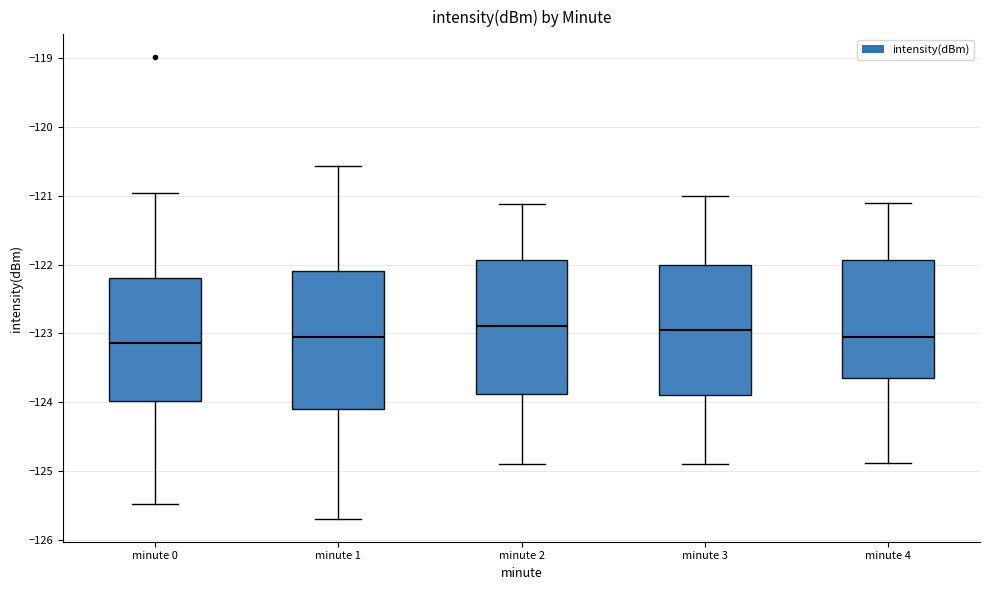

Reading left to right, read every box against the y-axis: the position of its median line, the range the box covers, and the ends of its whiskers. The values are not printed on the chart, so give them approximately, as read against the axis.

minute 0: median -123.1, box -124.0 to -122.2, whiskers -125.5 to -121.0
minute 1: median -123.1, box -124.1 to -122.1, whiskers -125.7 to -120.6
minute 2: median -122.9, box -123.9 to -121.9, whiskers -124.9 to -121.1
minute 3: median -122.9, box -123.9 to -122.0, whiskers -124.9 to -121.0
minute 4: median -123.0, box -123.7 to -121.9, whiskers -124.9 to -121.1